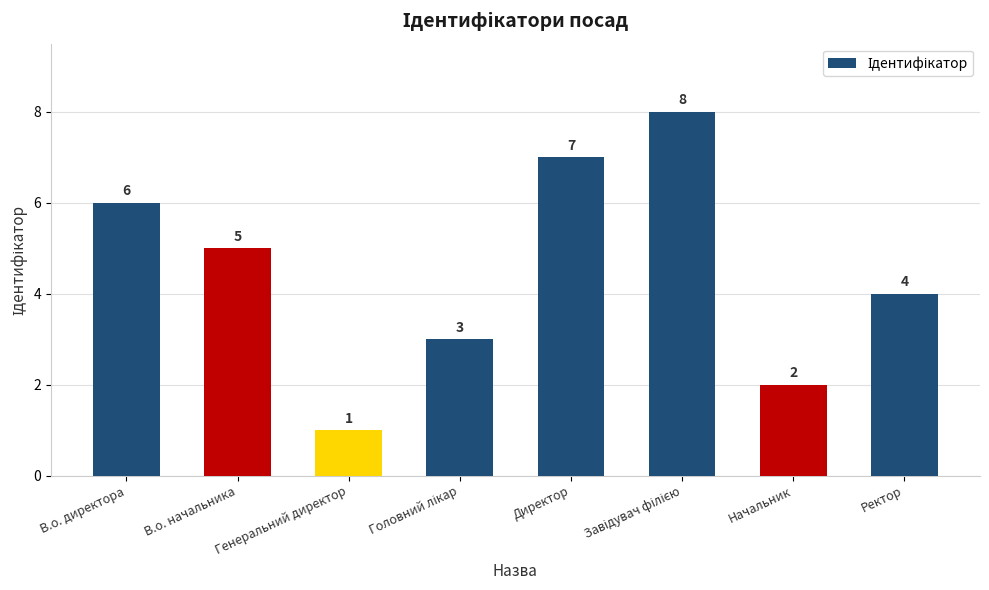

At which category does the chart reach its minimum across all series?

Генеральний директор